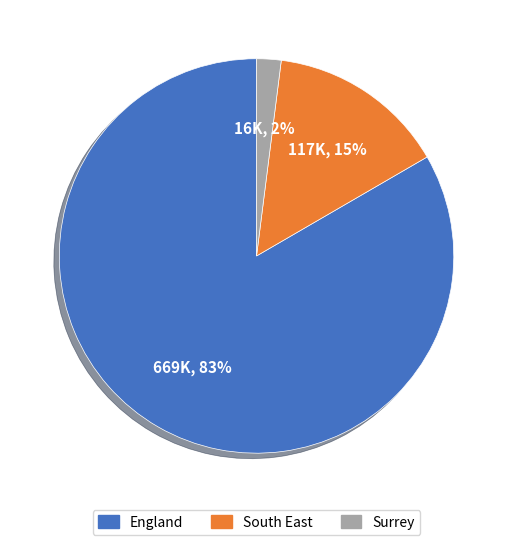

Does any single category account for the majority?

Yes